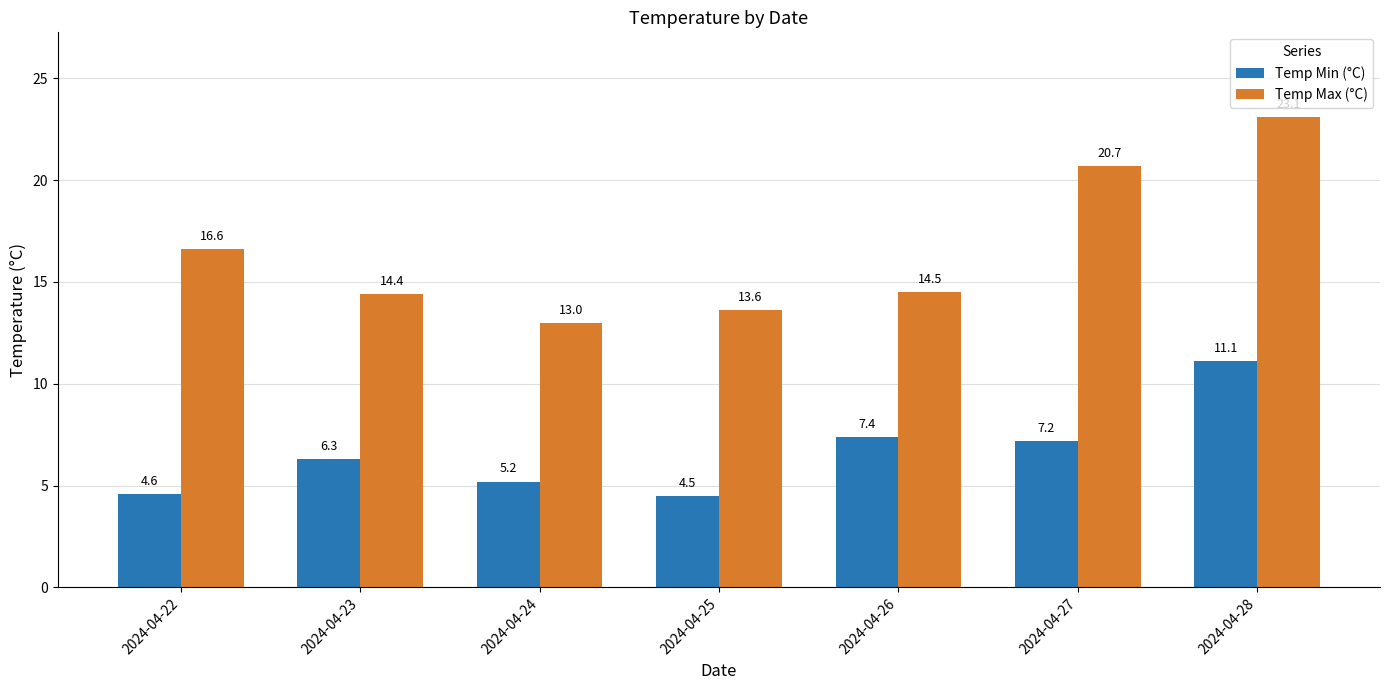

What is the value of the Temp Min (°C) bar at the 4th from the left?

4.5